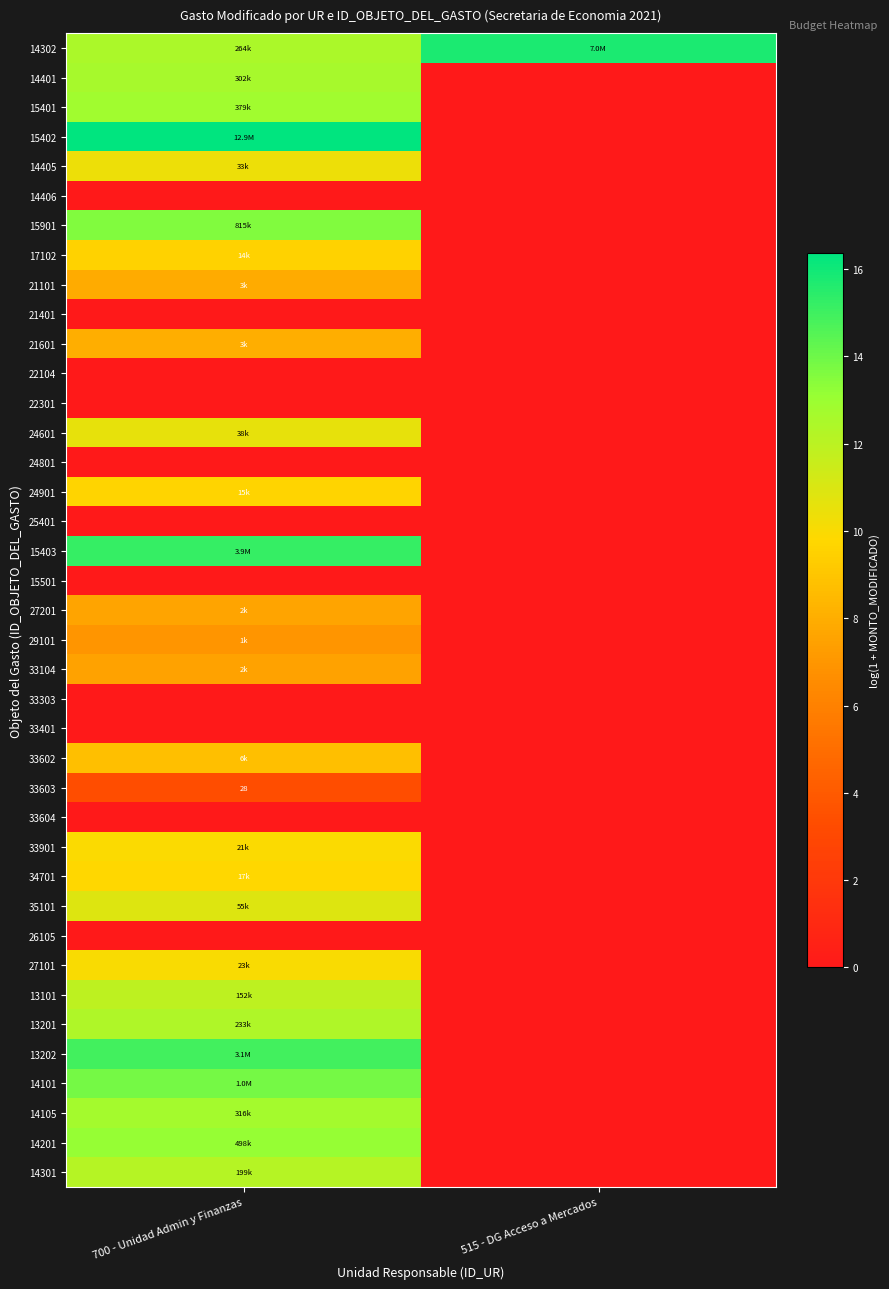

Rank the series by their maximum value, from lowest to highest.

14406, 21401, 22104, 22301, 24801, 25401, 15501, 33303, 33401, 33604, 26105, 33603, 29101, 33104, 27201, 21101, 21601, 33602, 17102, 24901, 34701, 33901, 27101, 14405, 24601, 35101, 13101, 14301, 13201, 14401, 14105, 15401, 14201, 15901, 14101, 13202, 15403, 14302, 15402